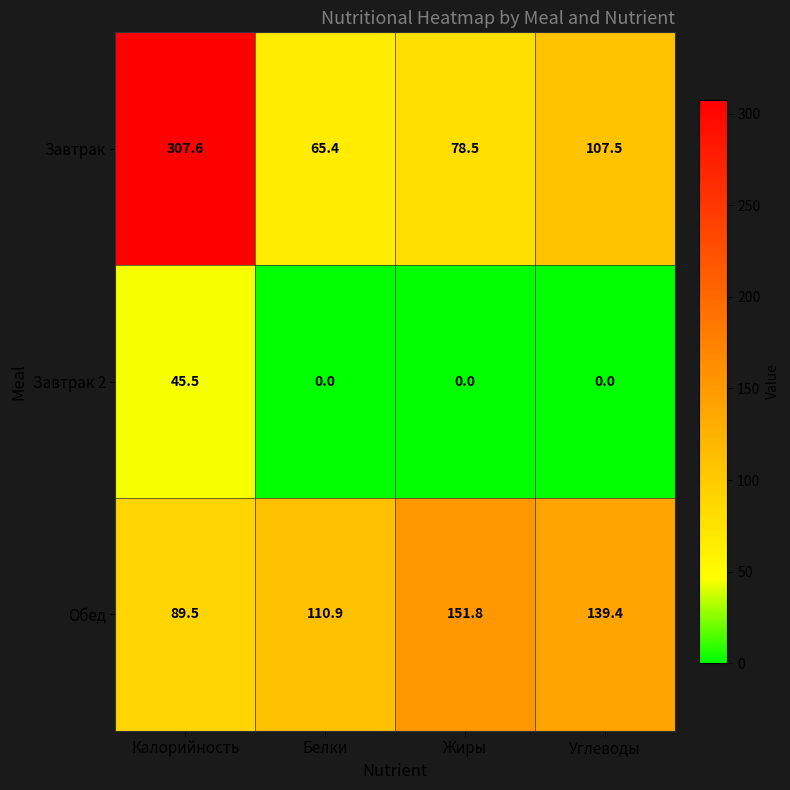

Rank the series by their maximum value, from lowest to highest.

Завтрак 2, Обед, Завтрак